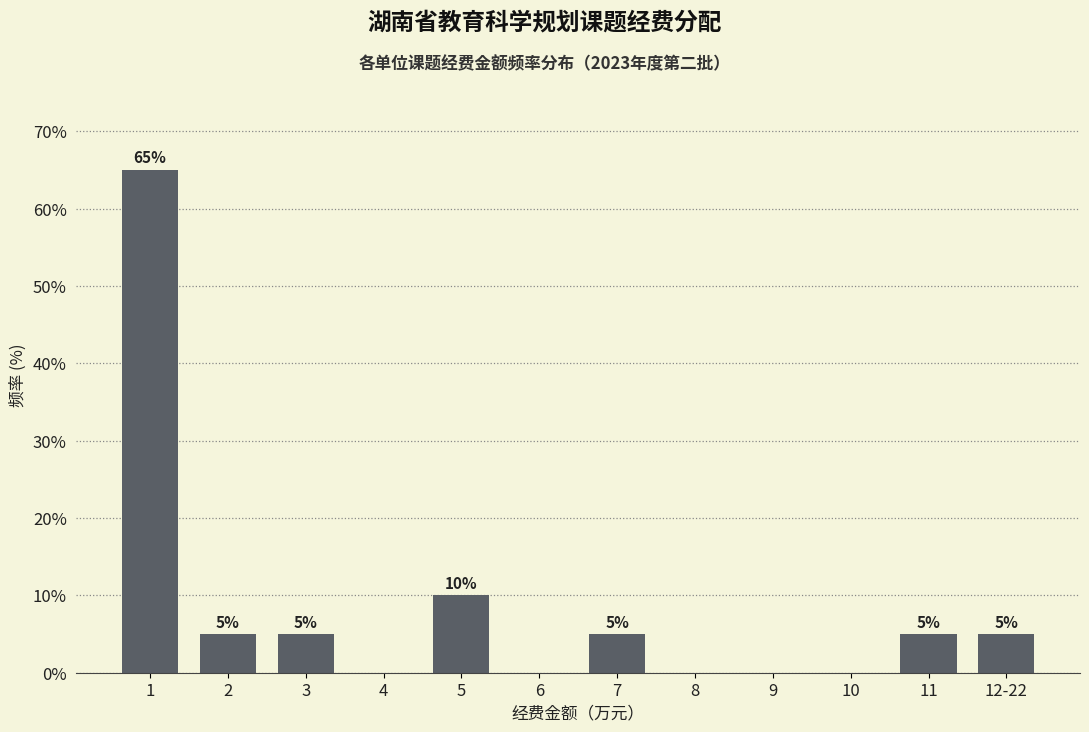

Reading left to right, transcribe all the data shown in this chart.

1=65	2=5	3=5	4=0	5=10	6=0	7=5	8=0	9=0	10=0	11=5	12-22=5